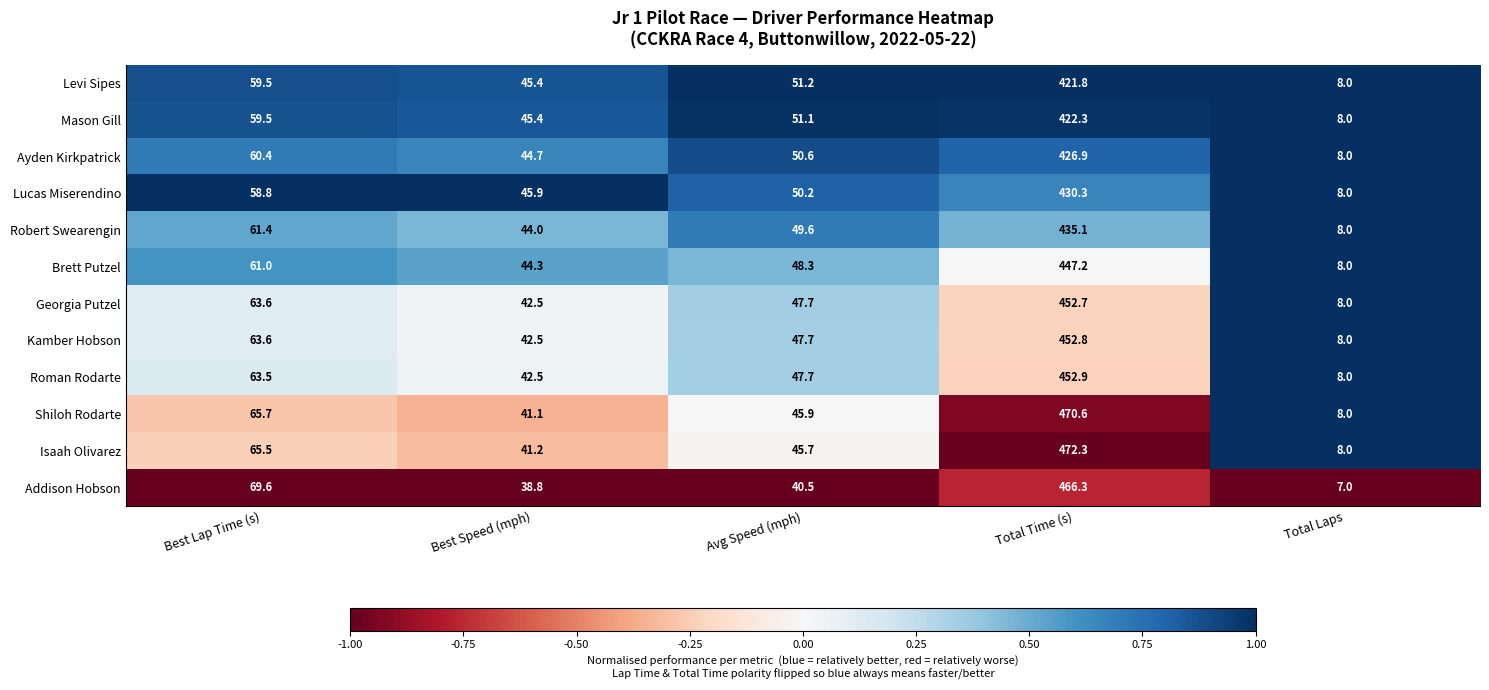

What is the maximum value shown in the chart?

472.3